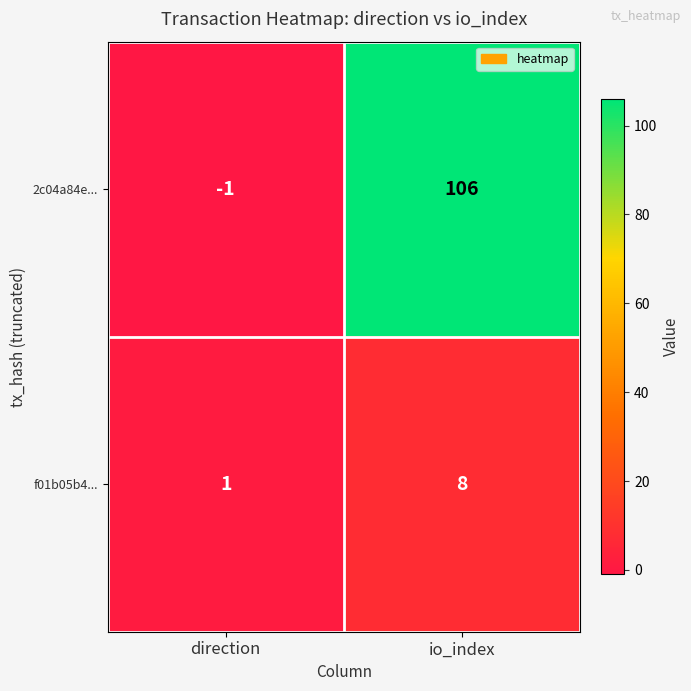

Rank the series at io_index from highest to lowest value.

2c04a84e..., f01b05b4...